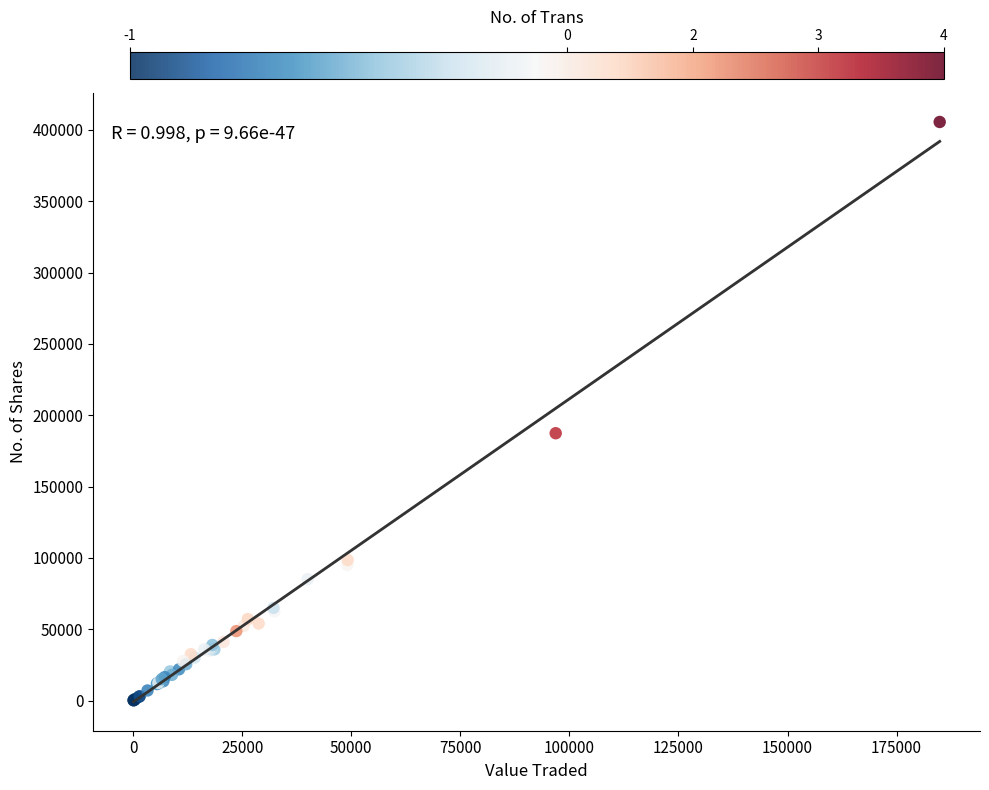

What Y value in the scatter plot is closest to 202890?

187390